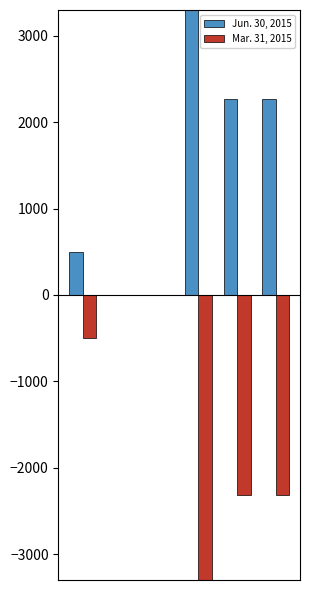

How many groups of bars are there?

6